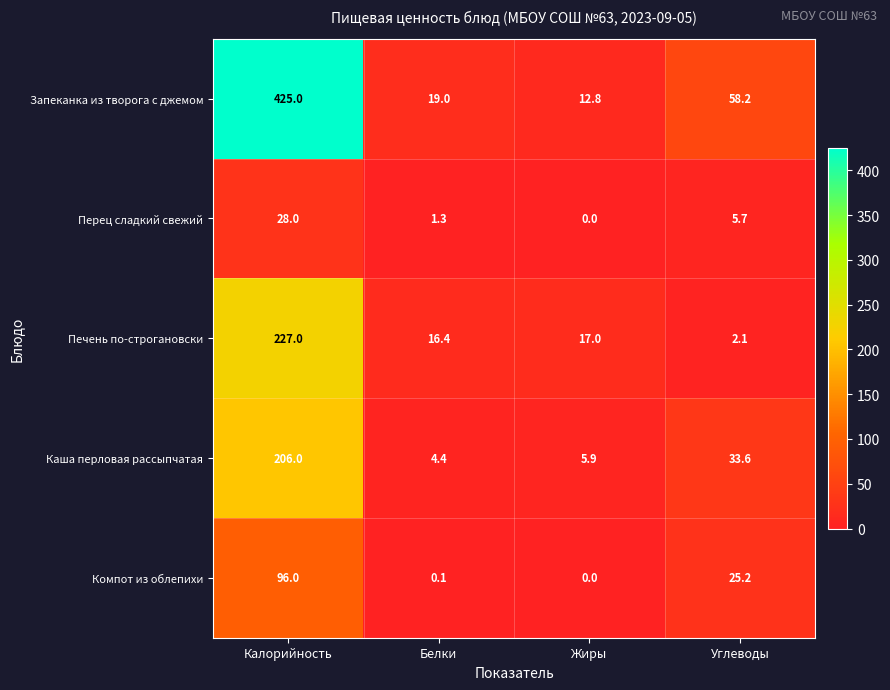

What is the highest value of the Печень по-строгановски series?

227.0